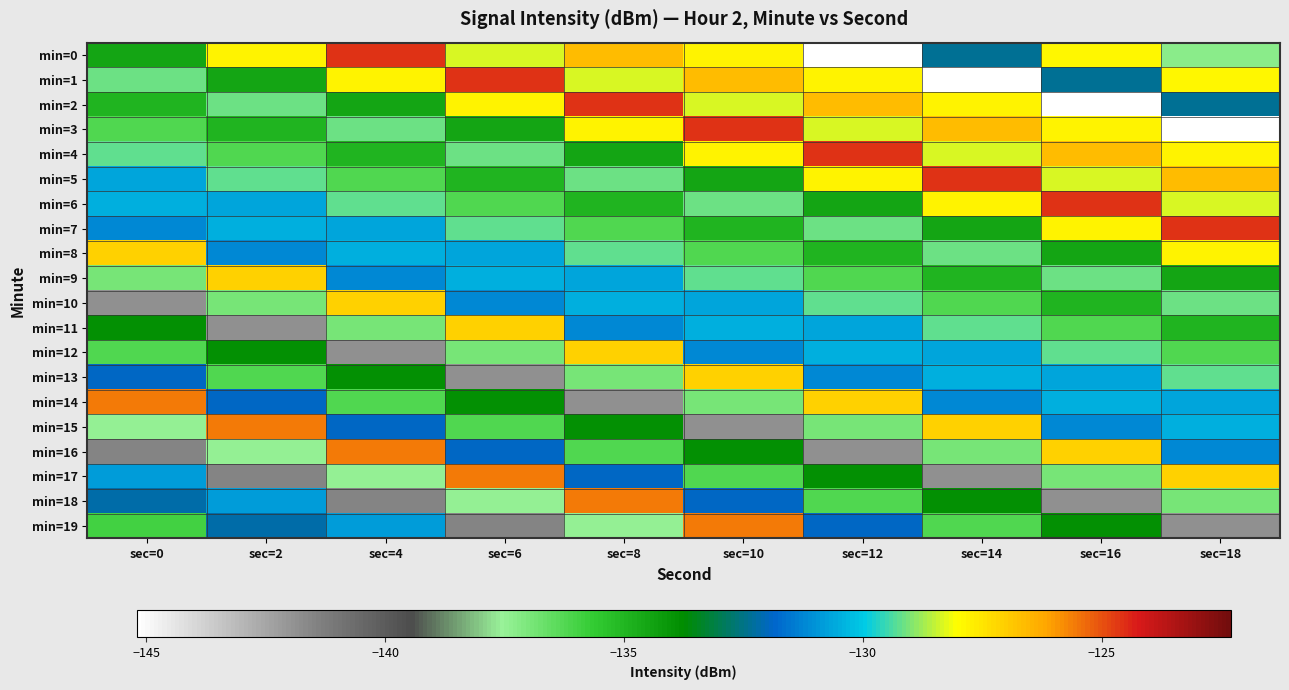

How many categories are shown in the chart?

10